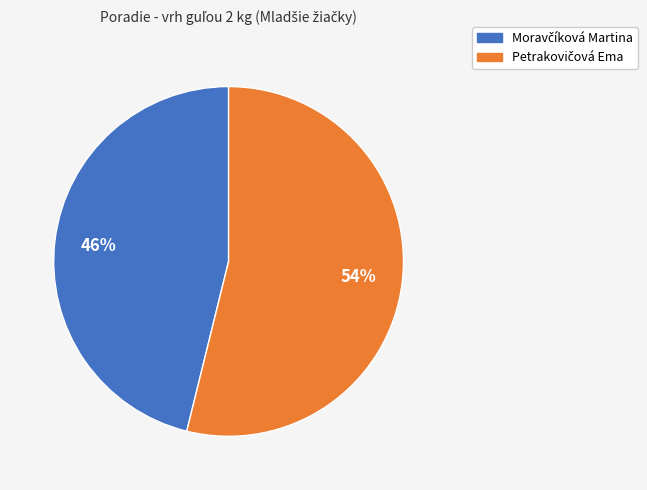

To the nearest percent, what is the average slice percentage?

50%